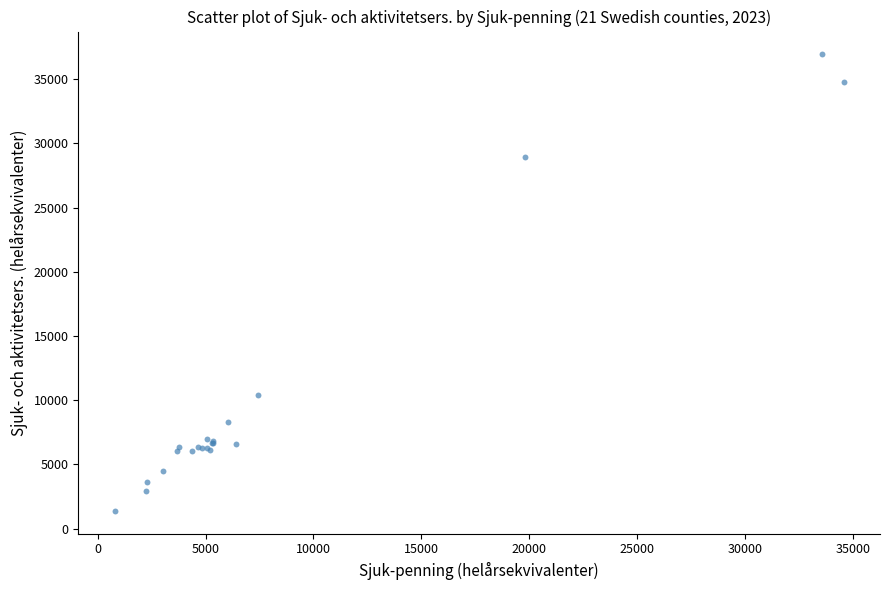

What Y value in the scatter plot is closest to 19157?

10407.3